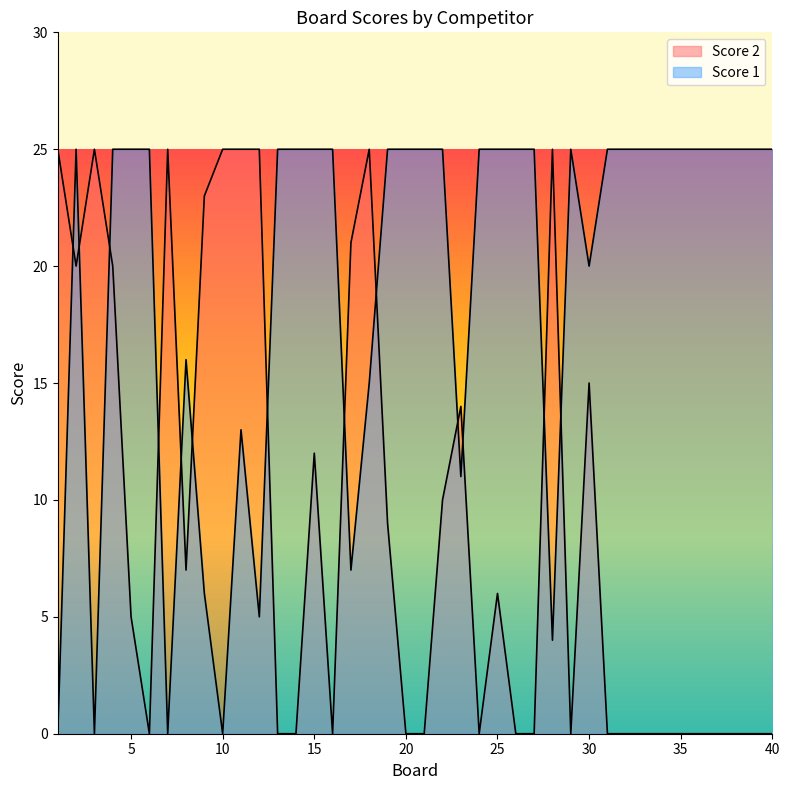

What are all the series names shown in the legend?

Score 2, Score 1